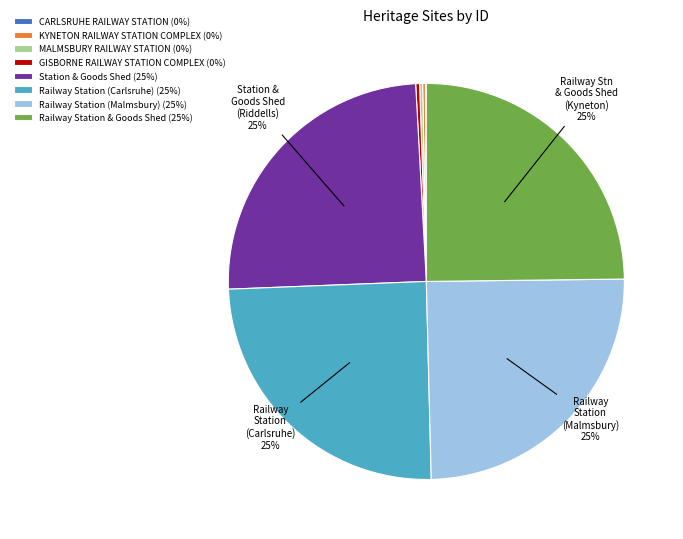

To the nearest percent, what is the average slice percentage?

12%